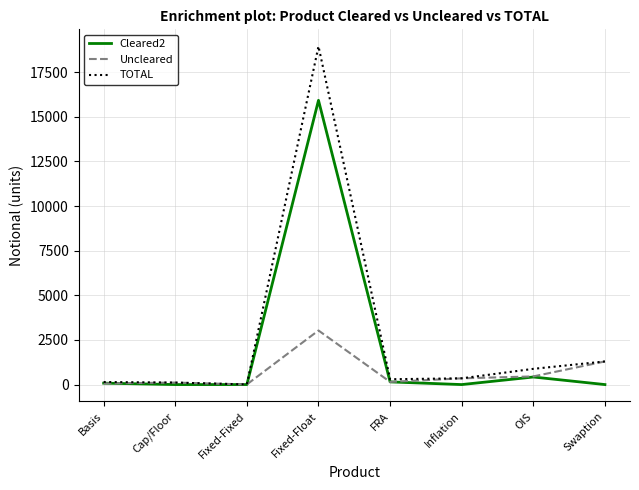

Between Basis and Fixed-Float, which series saw the biggest shift?

TOTAL